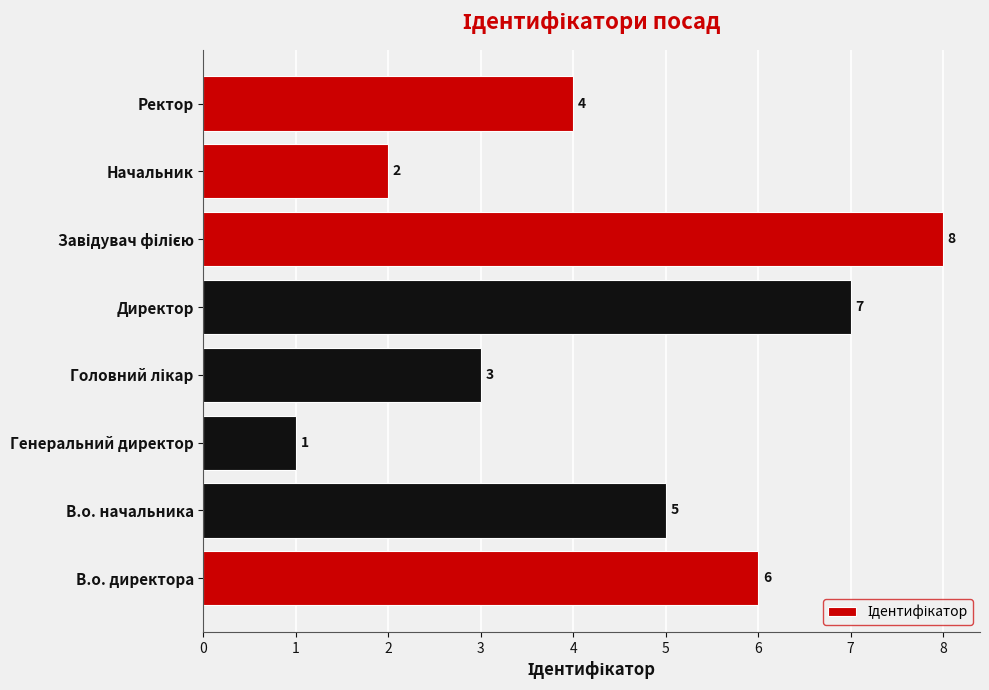

The value at Директор is 7. True or false?

True